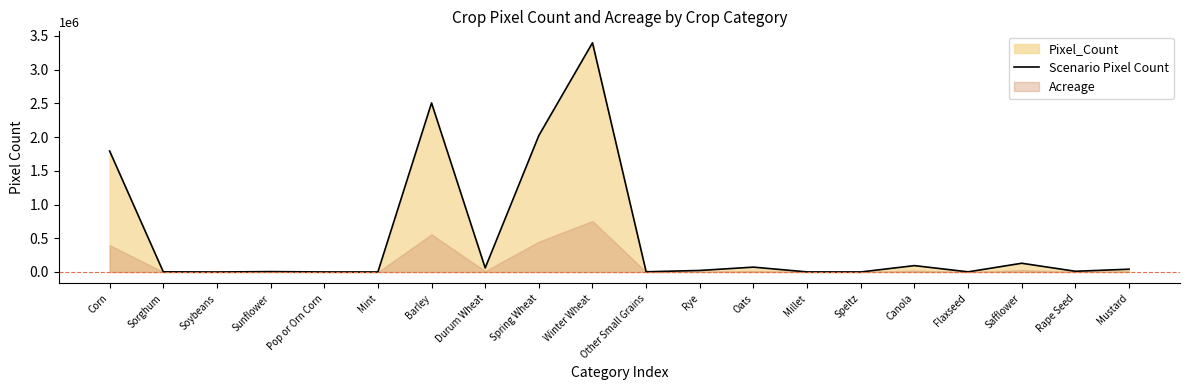

The value of Scenario Pixel Count at Spring Wheat is 3575895. True or false?

False